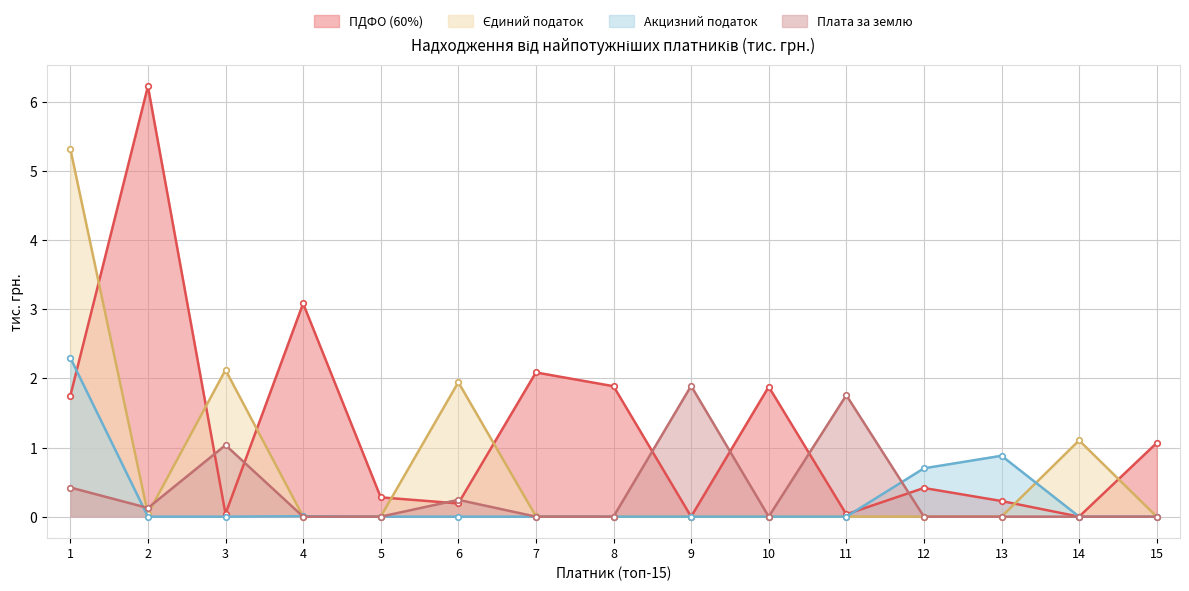

Rank the series by their maximum value, from lowest to highest.

Плата за землю, Акцизний податок, Єдиний податок, ПДФО (60%)